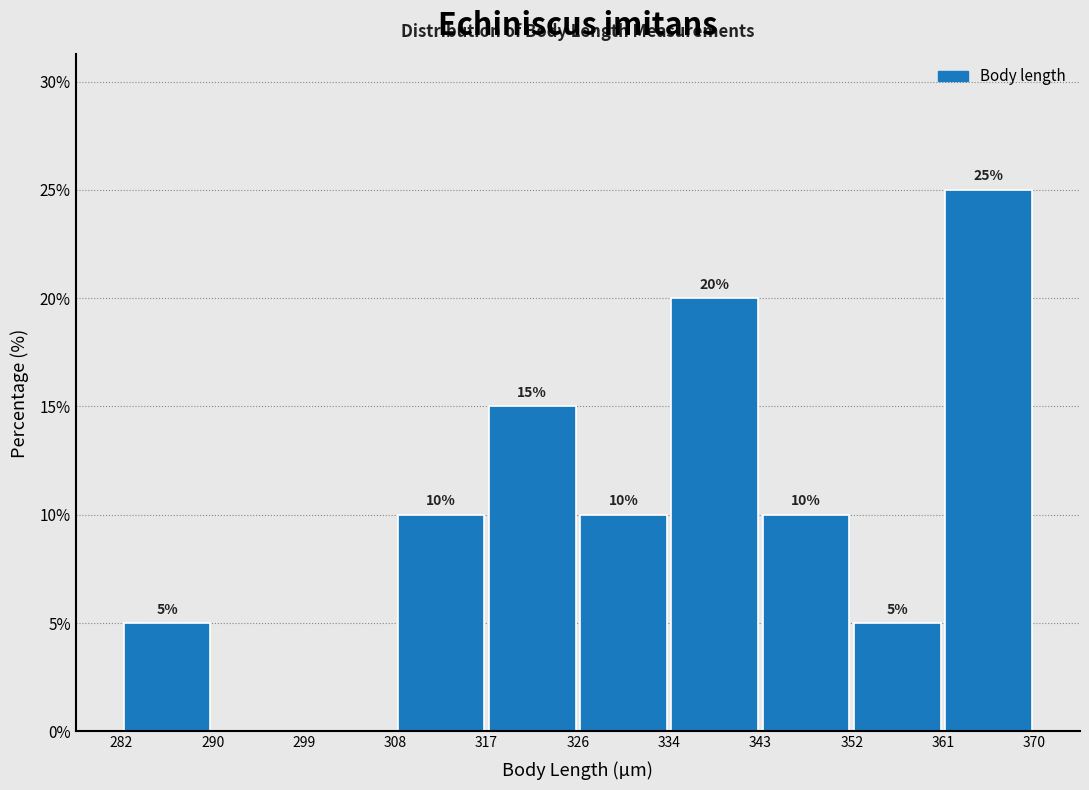

Over which range of the x-axis is the bar tallest?

361 to 370